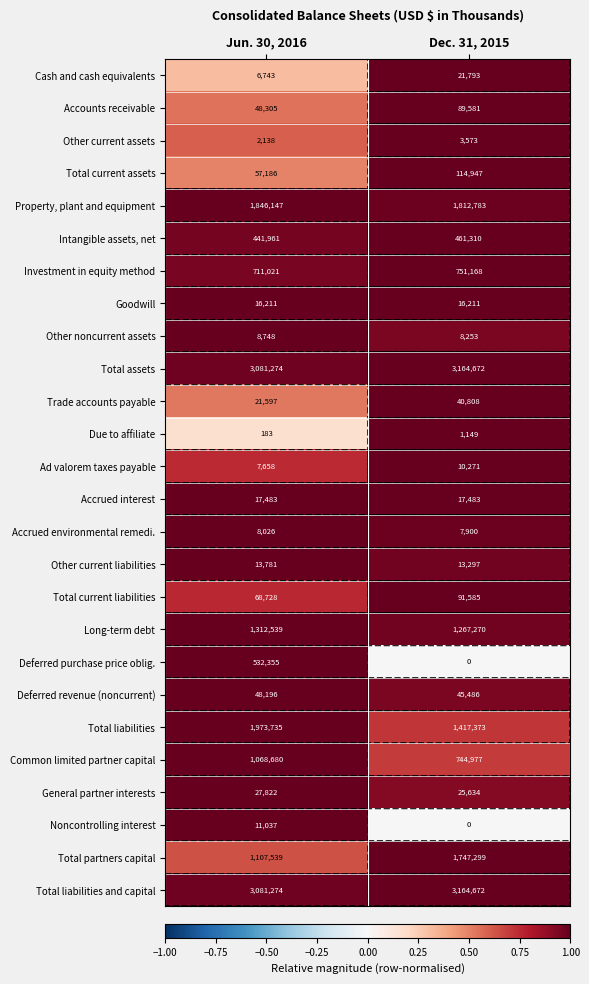

What is the average value of the Deferred revenue (noncurrent) series?

46841